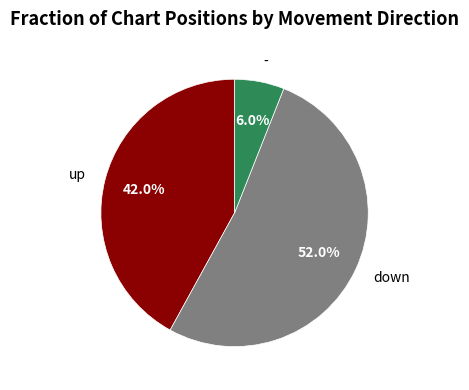

True or false: down accounts for 52% of the total.

True